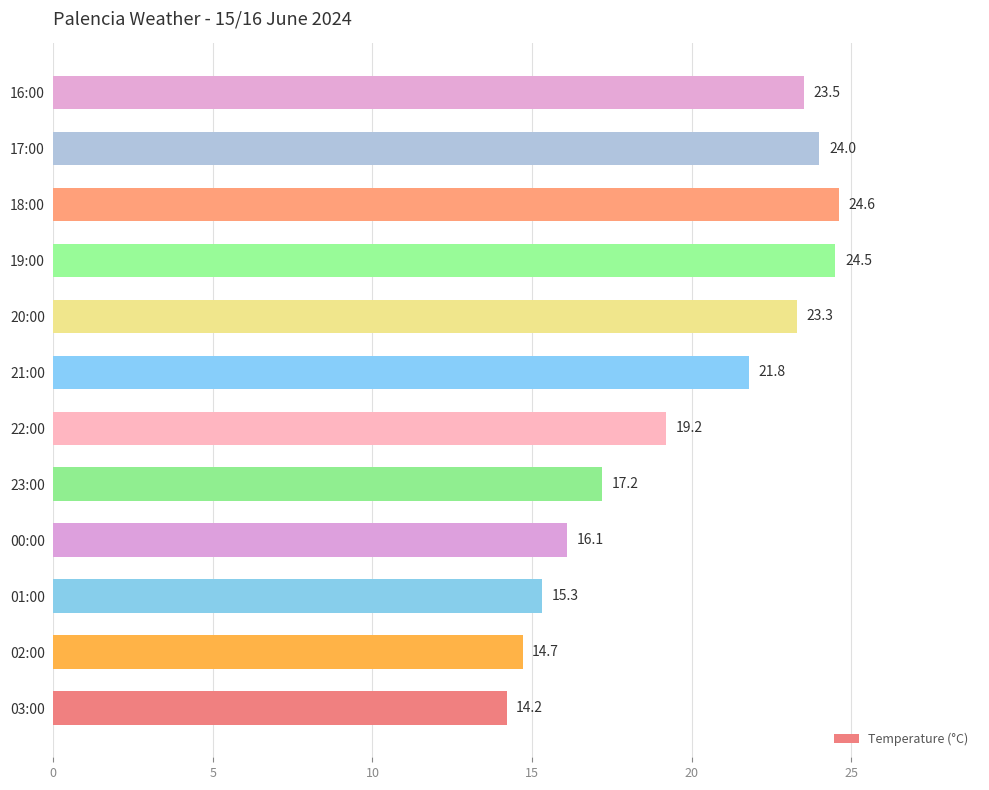

How many data points are less than 21?

6